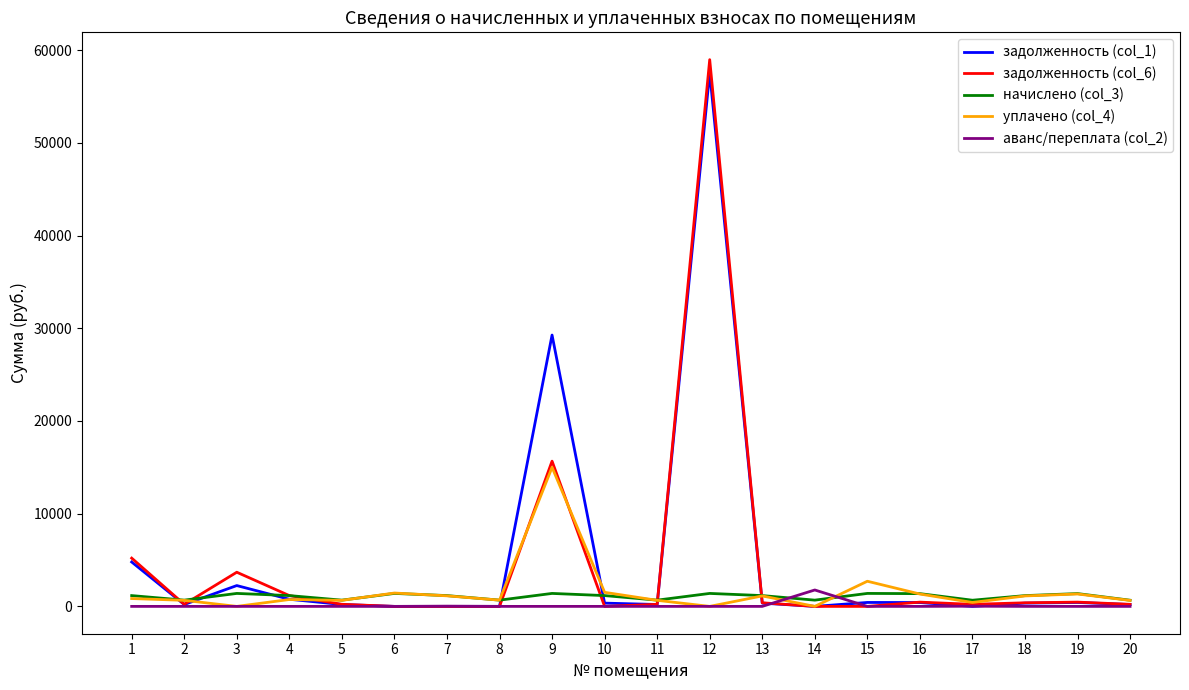

What is the spread (max minus min) of values at 9?

29268.2